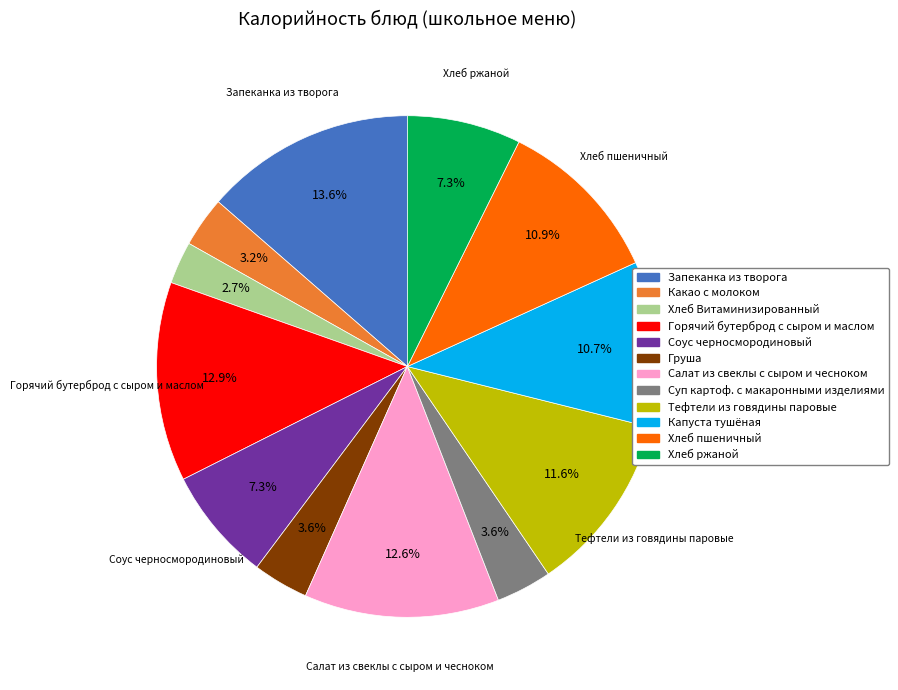

Which slice is the smallest?

Хлеб Витаминизированный